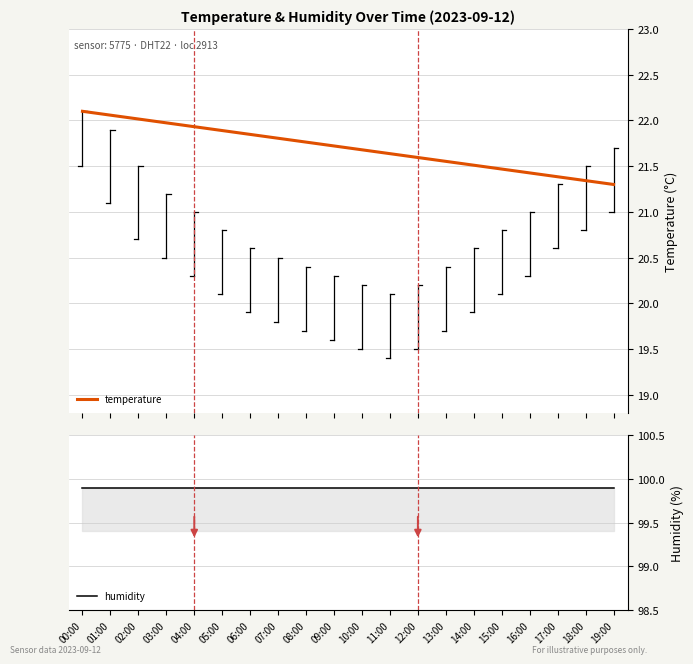

Reading left to right, what are all the values shown in this chart?

temperature: 22.1	22.1	22.0	22.0	21.9	21.9	21.8	21.8	21.8	21.7	21.7	21.6	21.6	21.6	21.5	21.5	21.4	21.4	21.3	21.3
humidity: 99.9	99.9	99.9	99.9	99.9	99.9	99.9	99.9	99.9	99.9	99.9	99.9	99.9	99.9	99.9	99.9	99.9	99.9	99.9	99.9